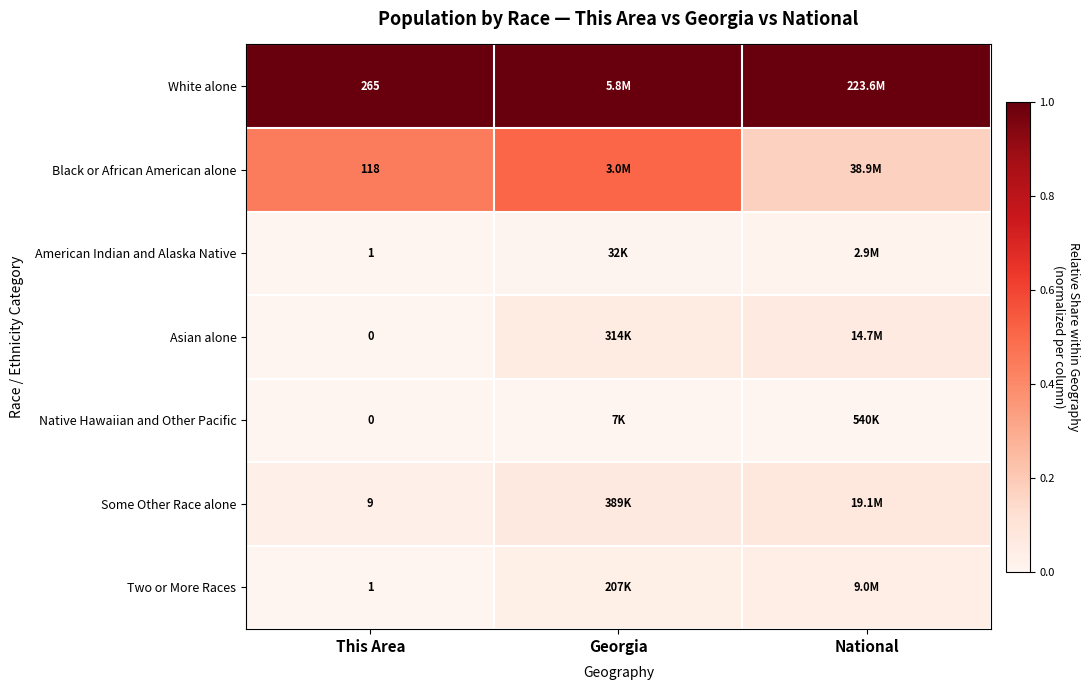

What is the highest value of the White alone series?

1.0